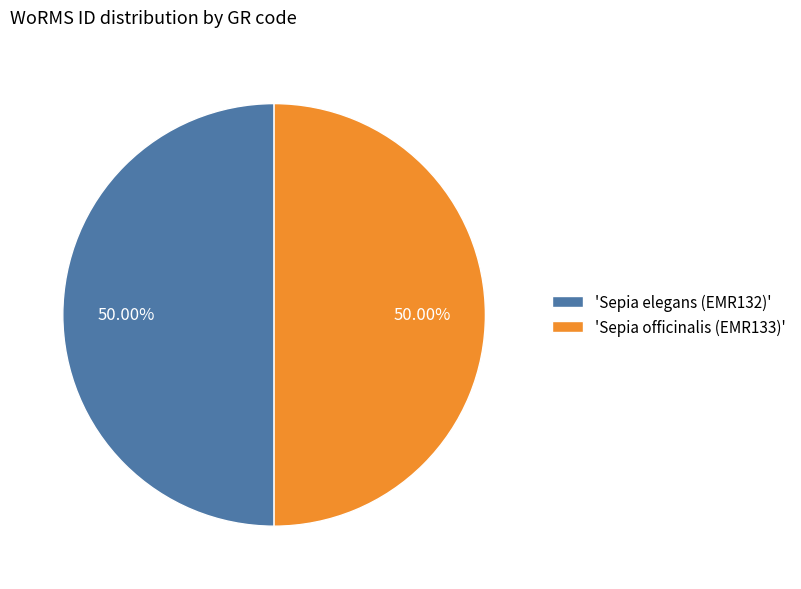

Do 'Sepia elegans (EMR132)' and 'Sepia officinalis (EMR133)' together represent more than half of the pie?

Yes